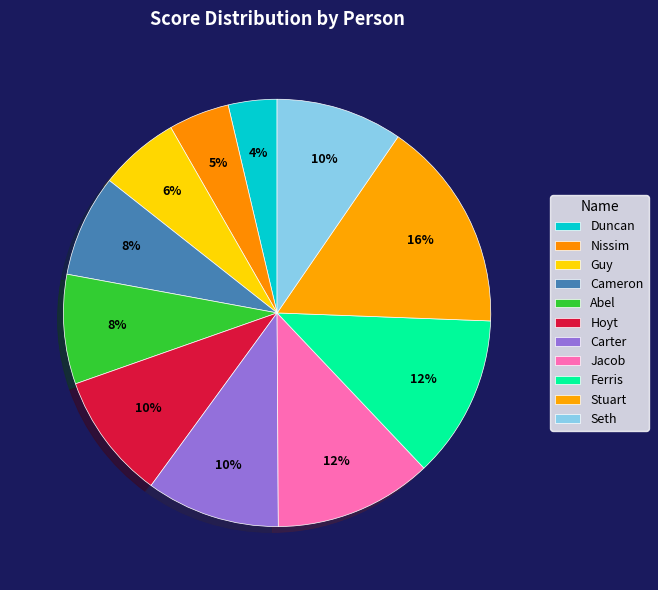

How many segments does this pie chart have?

11